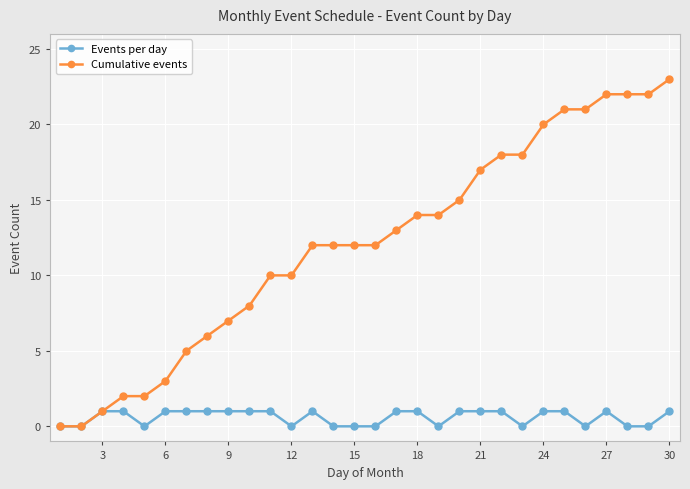

What is the maximum value shown in the chart?

23